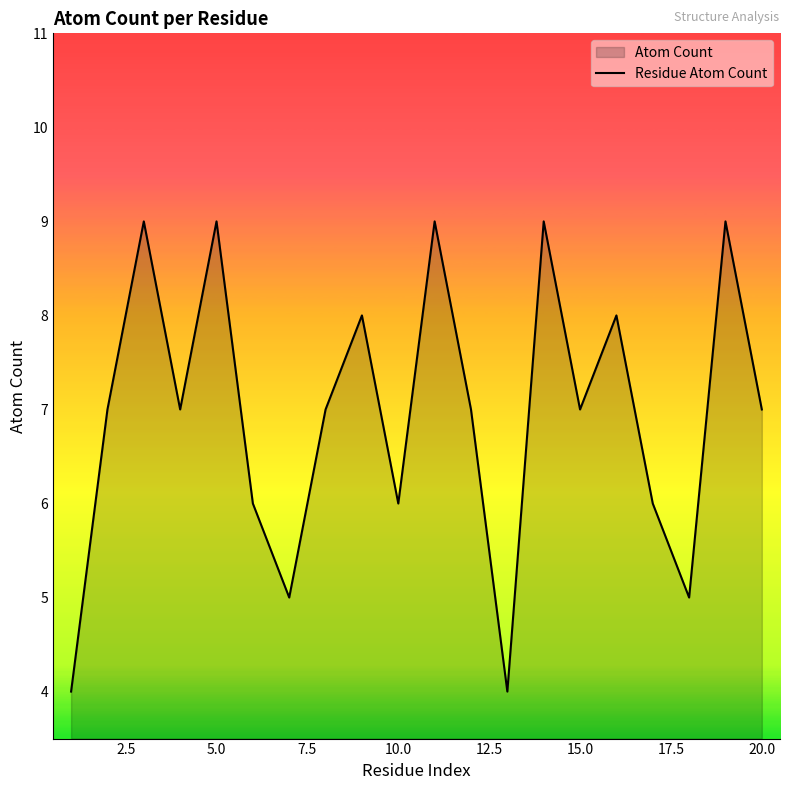

What is the greatest value displayed?

9